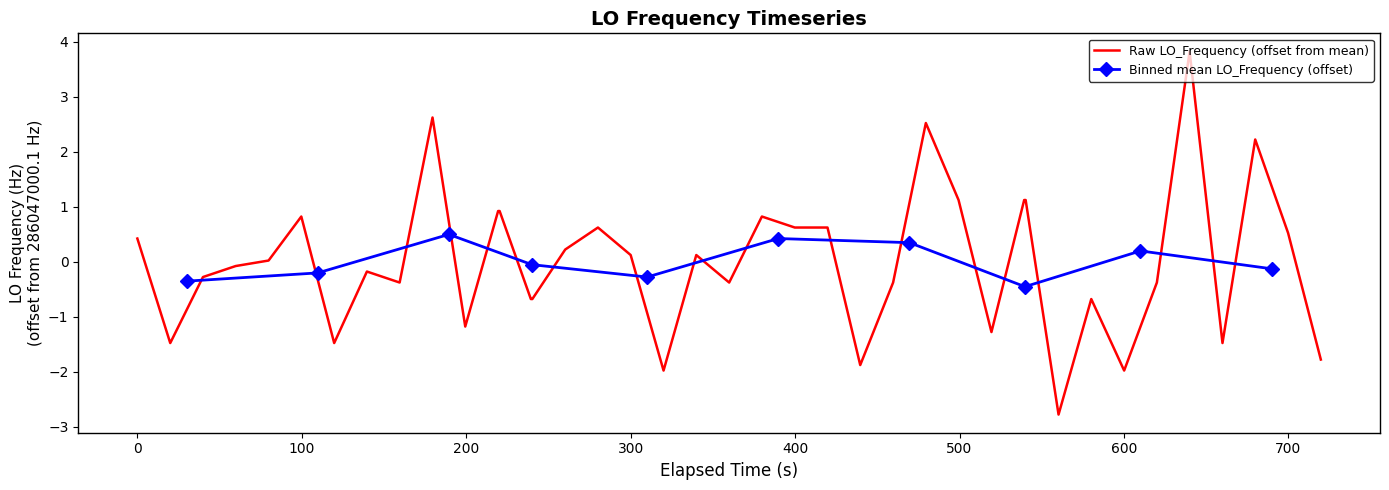

How many values exceed 0?

20